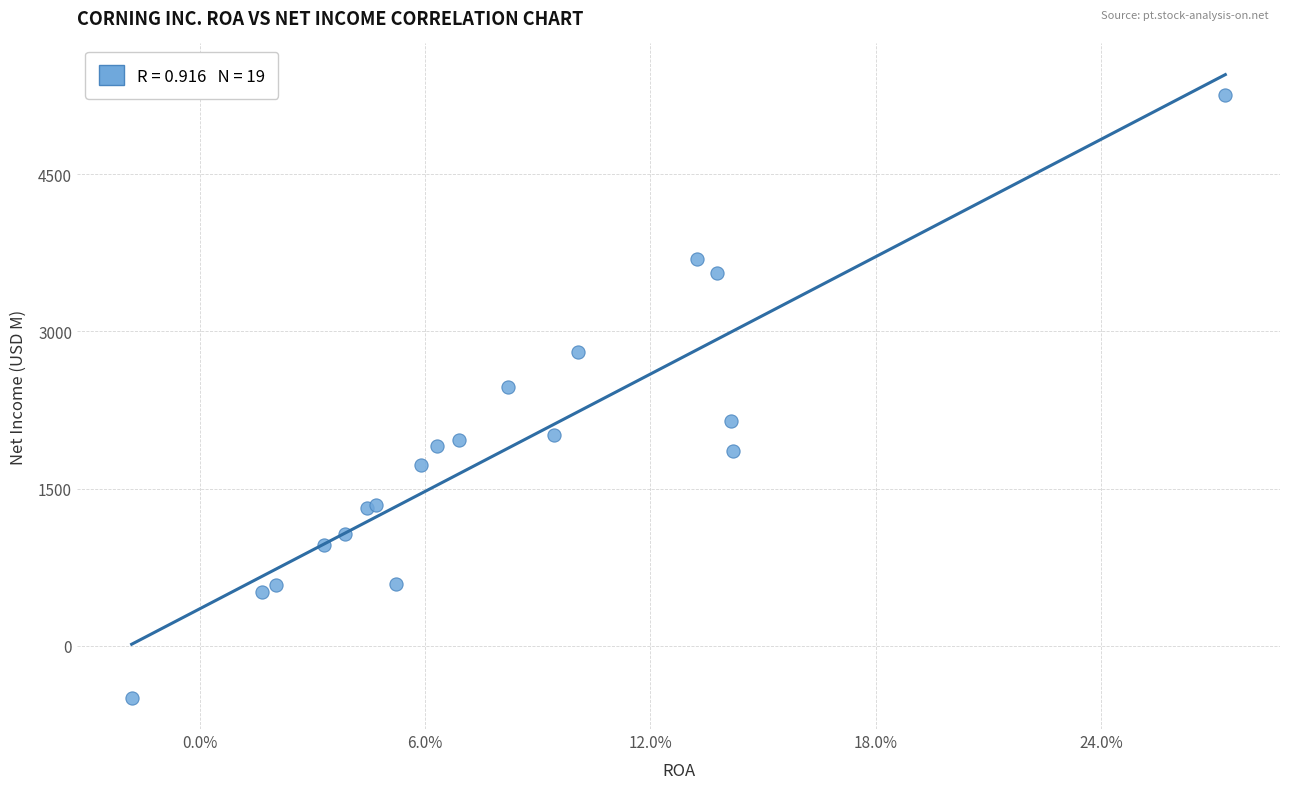

What Y value in the scatter plot is closest to 2380?

2472